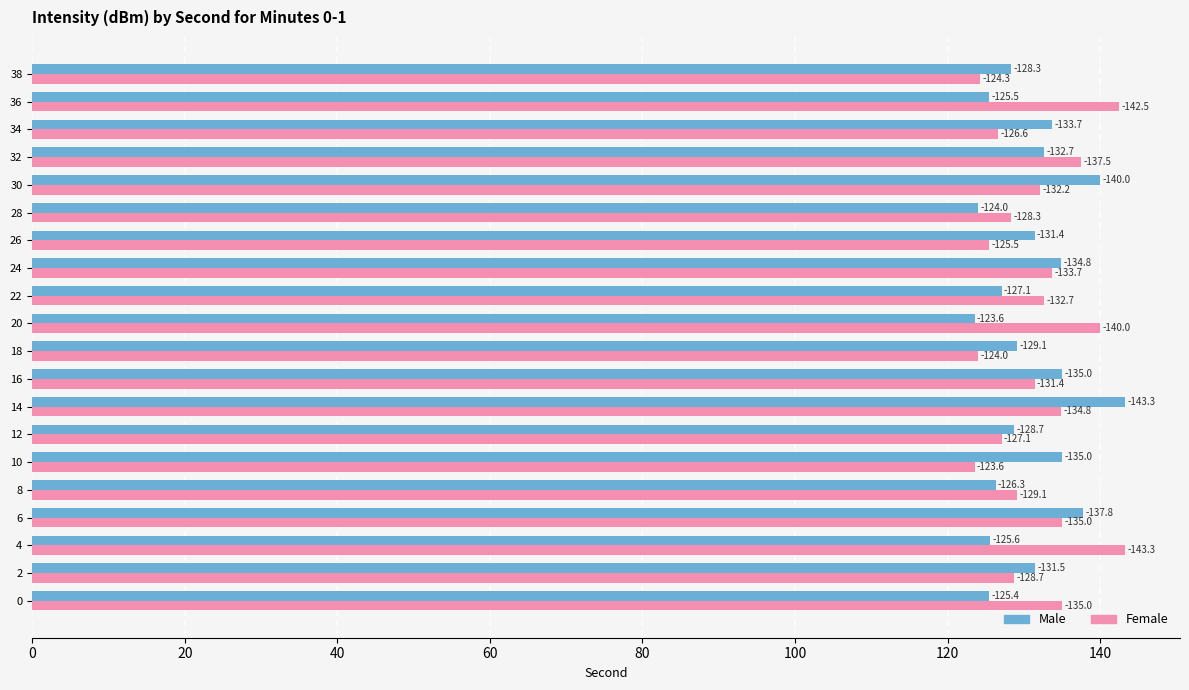

What are all the series names shown in the legend?

Male, Female